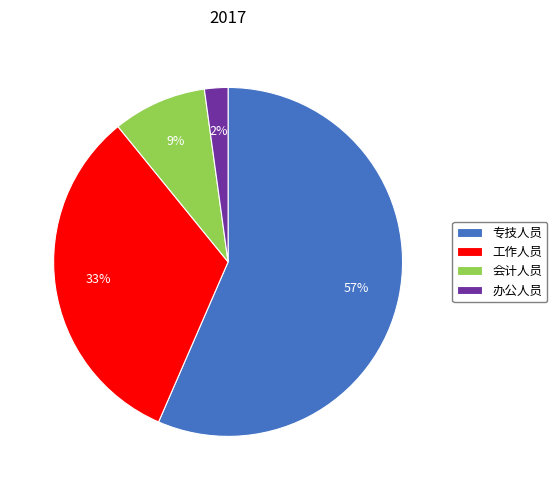

To the nearest percent, what is the difference between the 办公人员 and 会计人员 slice percentages?

7%